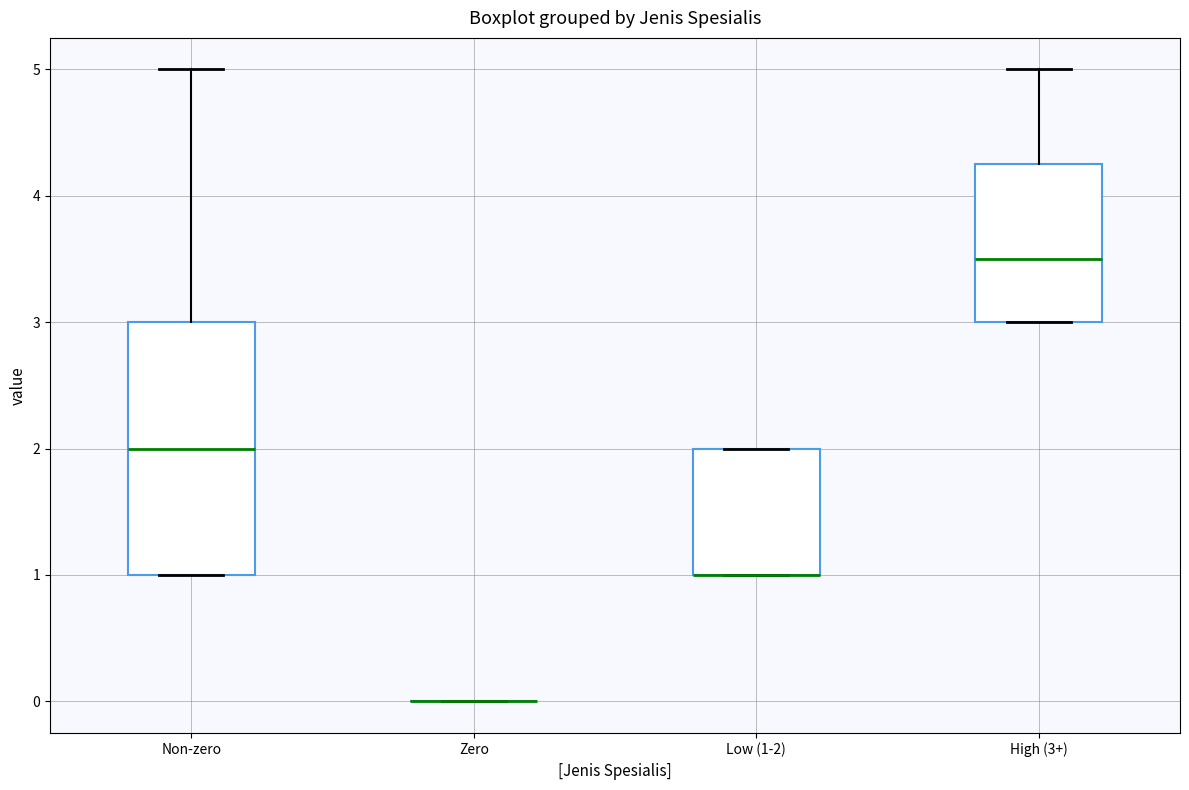

Reading left to right, transcribe this box plot: for each box, give where its median line is, the range the box spans, and where its two whiskers end, as read against the y-axis. The values are not printed on the chart, so give them approximately, as read against the axis.

Non-zero: median 2.0, box 1.0 to 3.0, whiskers 1.0 to 5.0
Zero: box collapsed to a line at 0.0, whiskers 0.0 to 0.0
Low (1-2): median 1.0 (drawn on the box's lower edge), box 1.0 to 2.0, whiskers 1.0 to 2.0
High (3+): median 3.5, box 3.0 to 4.3, whiskers 3.0 to 5.0